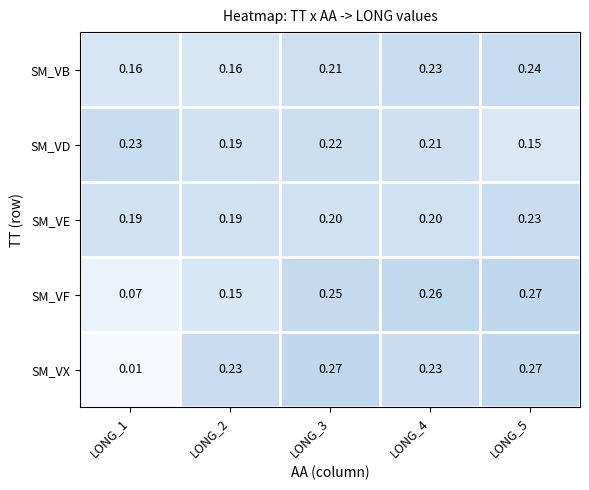

Which series has the widest spread of values?

SM_VX